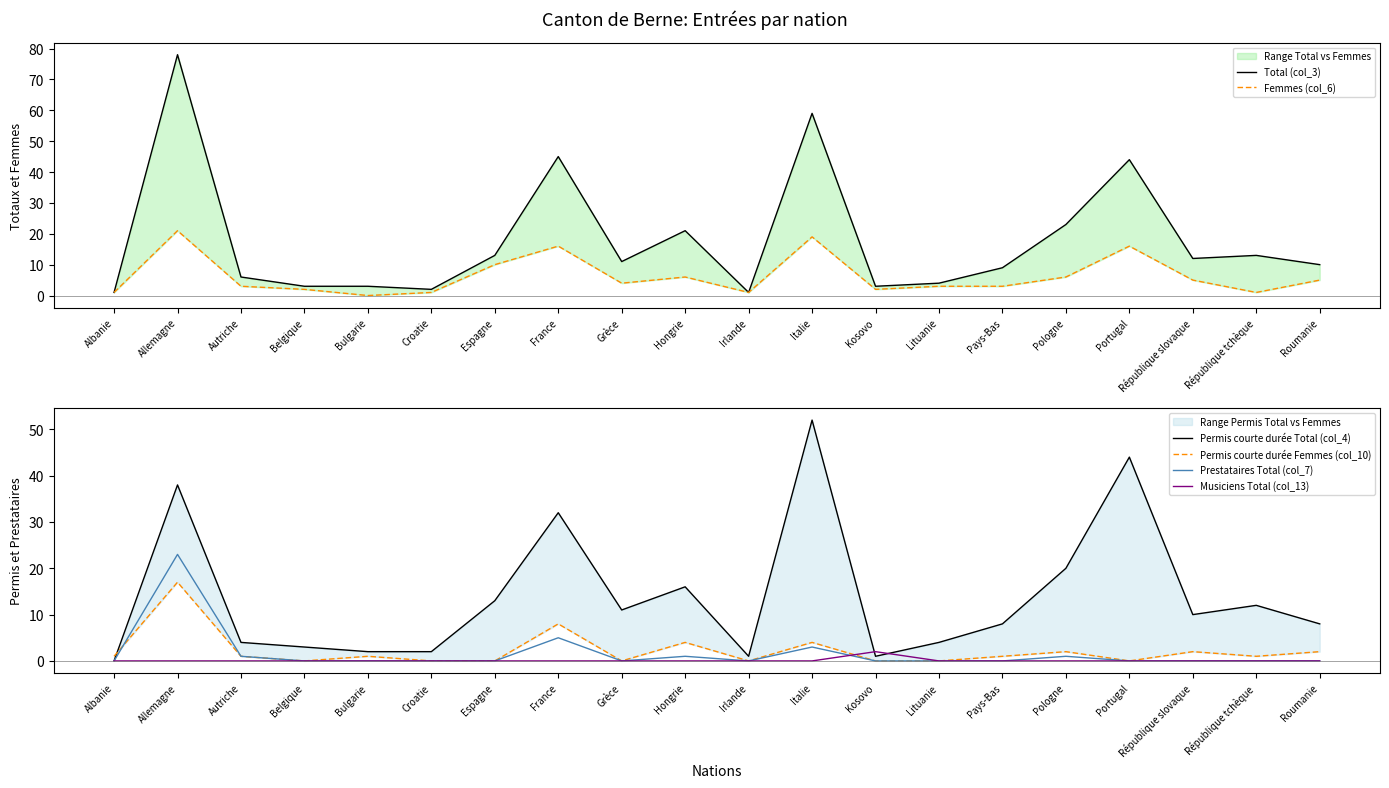

What is the sum of all Prestataires Total (col_7) values?

34